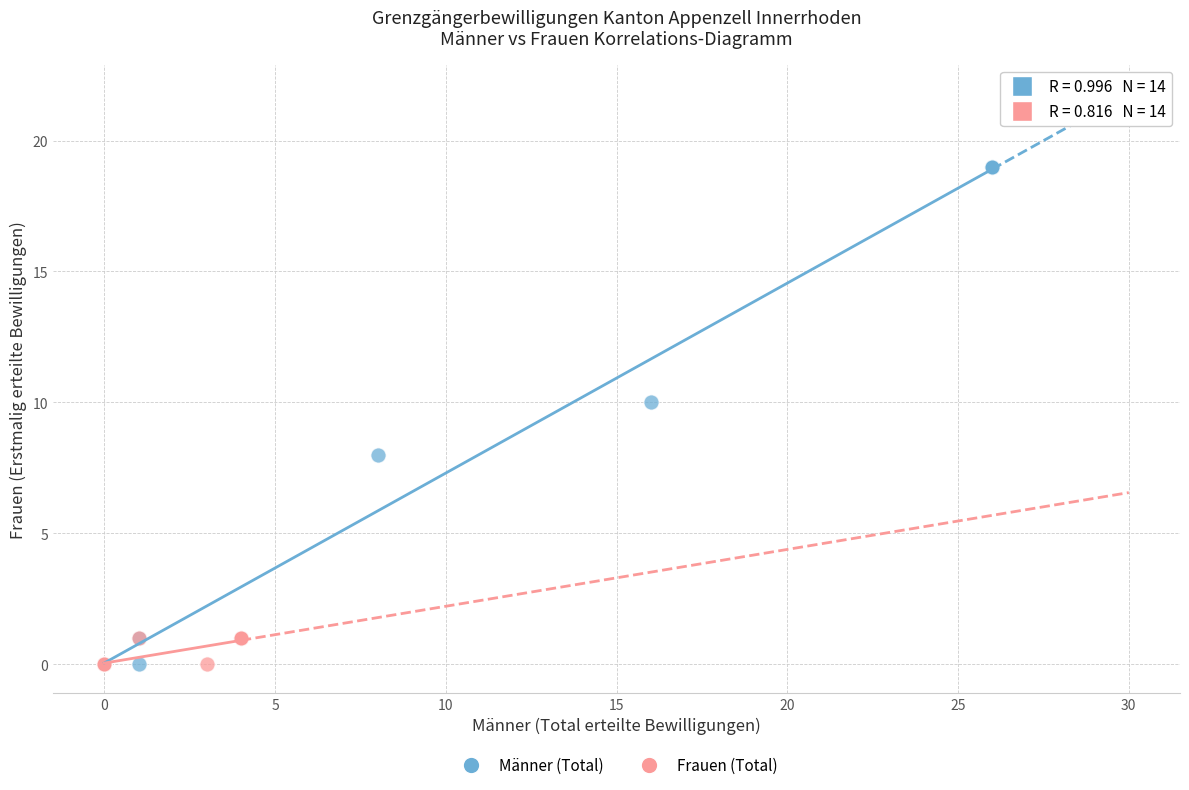

Which series has the largest Y range (max minus min)?

Männer (Total)